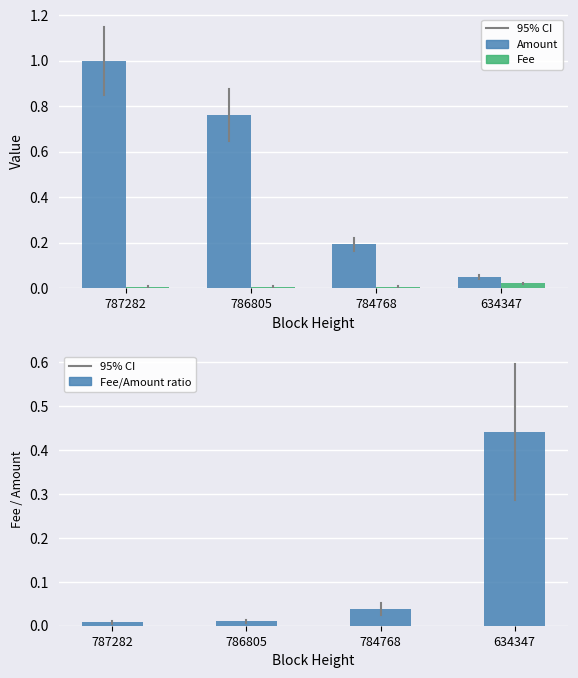

Count the number of data series in this chart.

3